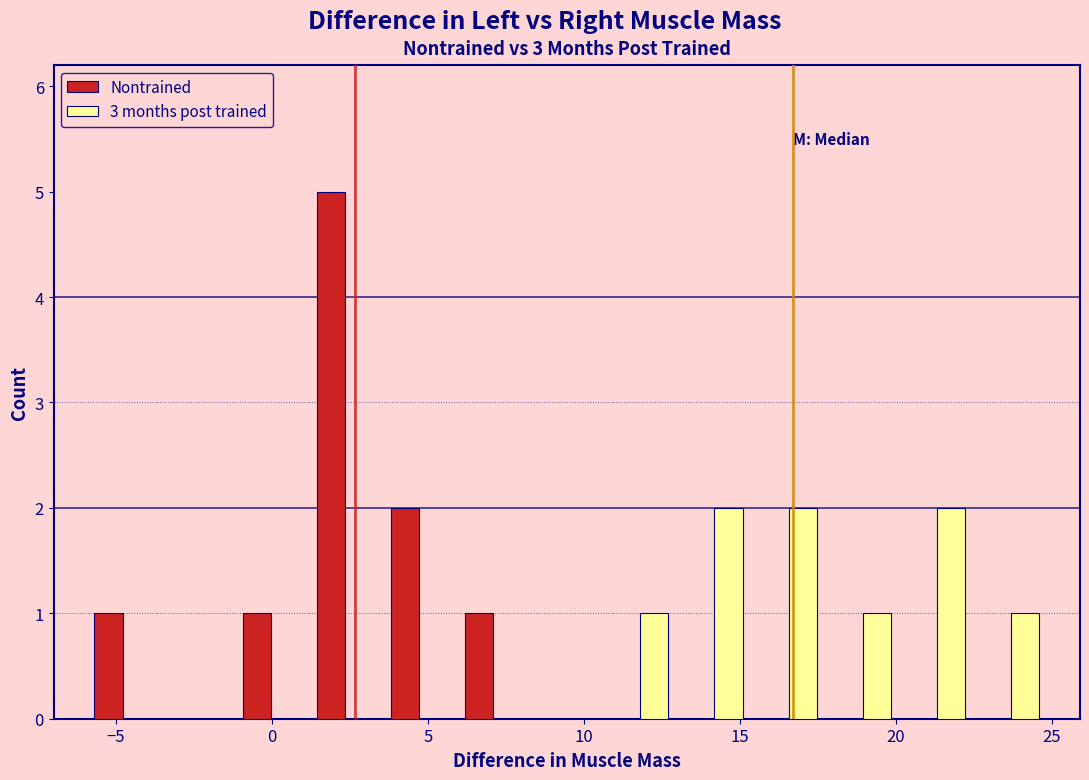

What is the height of the Nontrained bar covering 6.0 to 8.5 on the x-axis? Neither the bar edges nor the heights are printed on the chart, so give them approximately, as read against the axes.

1